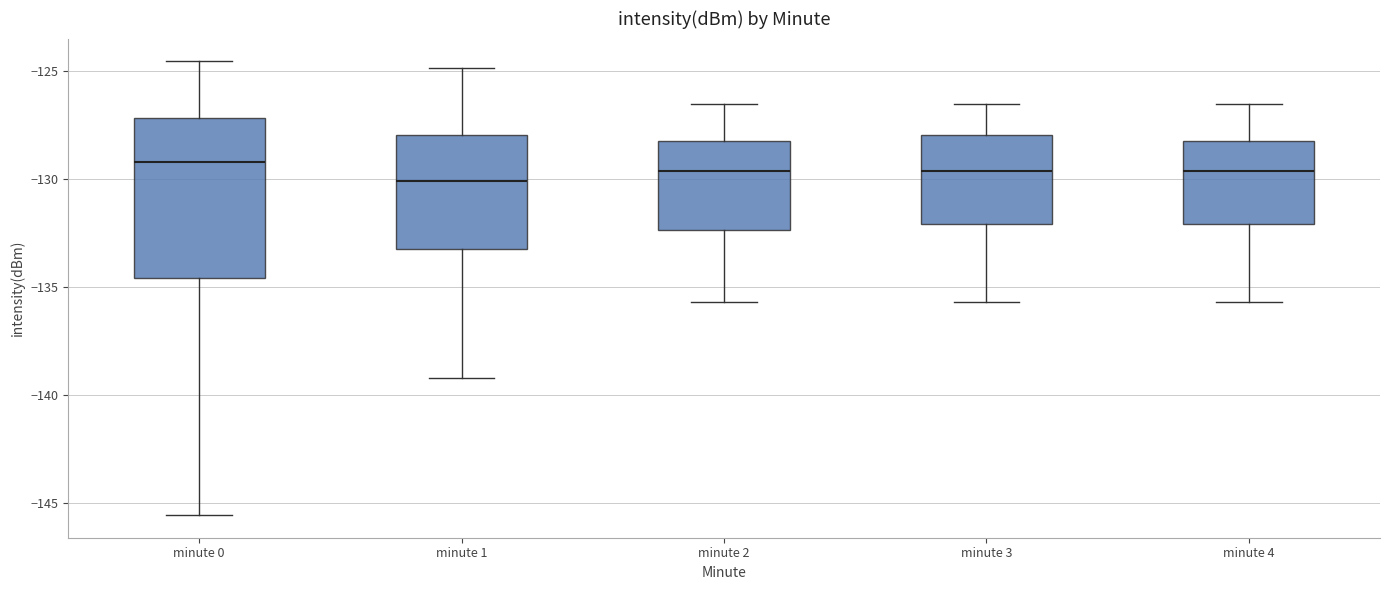

Reading left to right, read every box against the y-axis: the position of its median line, the range the box covers, and the ends of its whiskers. The values are not printed on the chart, so give them approximately, as read against the axis.

minute 0: median -129.0, box -134.5 to -127.0, whiskers -145.5 to -124.5
minute 1: median -130.0, box -133.5 to -128.0, whiskers -139.0 to -125.0
minute 2: median -129.5, box -132.5 to -128.0, whiskers -135.5 to -126.5
minute 3: median -129.5, box -132.0 to -128.0, whiskers -135.5 to -126.5
minute 4: median -129.5, box -132.0 to -128.0, whiskers -135.5 to -126.5